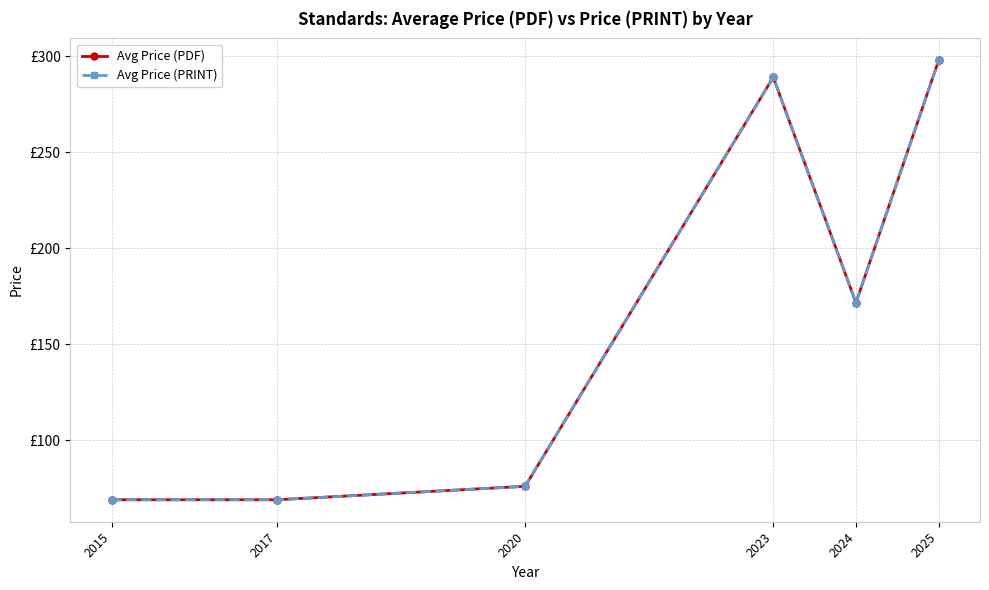

Reading right to left, transcribe all the data shown in this chart.

Avg Price (PDF): 2025=297.8	2024=171.5	2023=289.0	2020=76.0	2017=69.0	2015=69.0
Avg Price (PRINT): 2025=297.8	2024=171.5	2023=289.0	2020=76.0	2017=69.0	2015=69.0